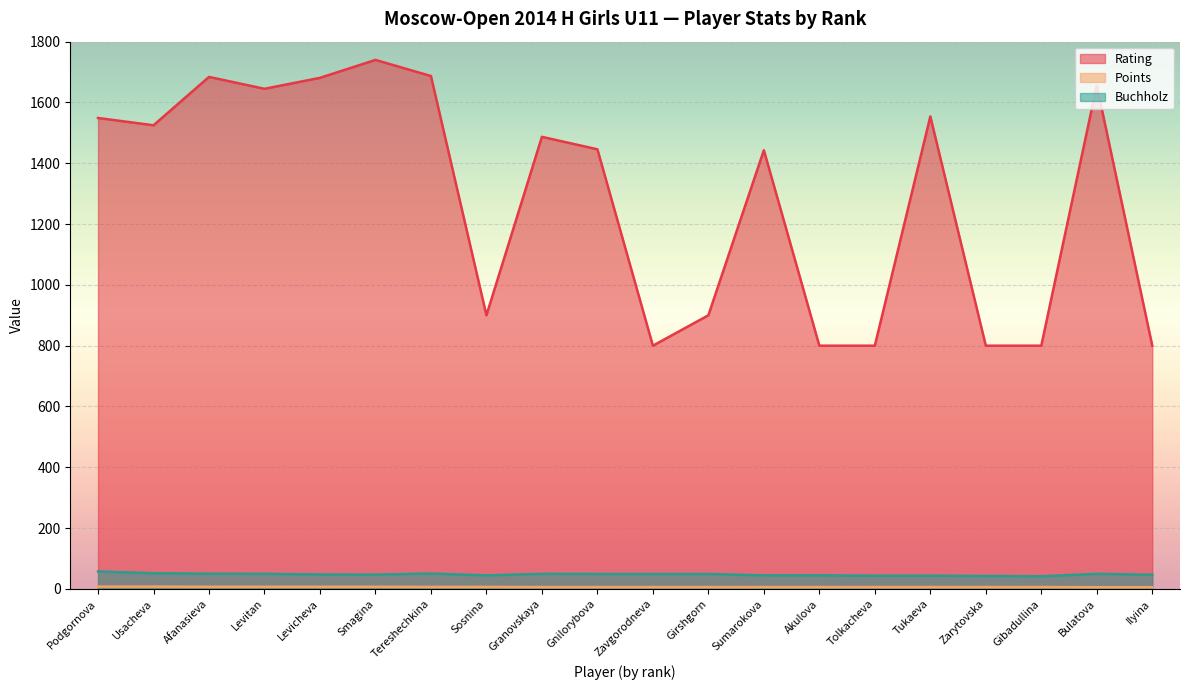

List the labels in order of Points value, largest first.

Podgornova, Usacheva, Afanasieva, Levitan, Levicheva, Smagina, Tereshechkina, Sosnina, Granovskaya, Gnilorybova, Zavgorodneva, Girshgorn, Sumarokova, Akulova, Tolkacheva, Tukaeva, Zarytovska, Gibadullina, Bulatova, Ilyina